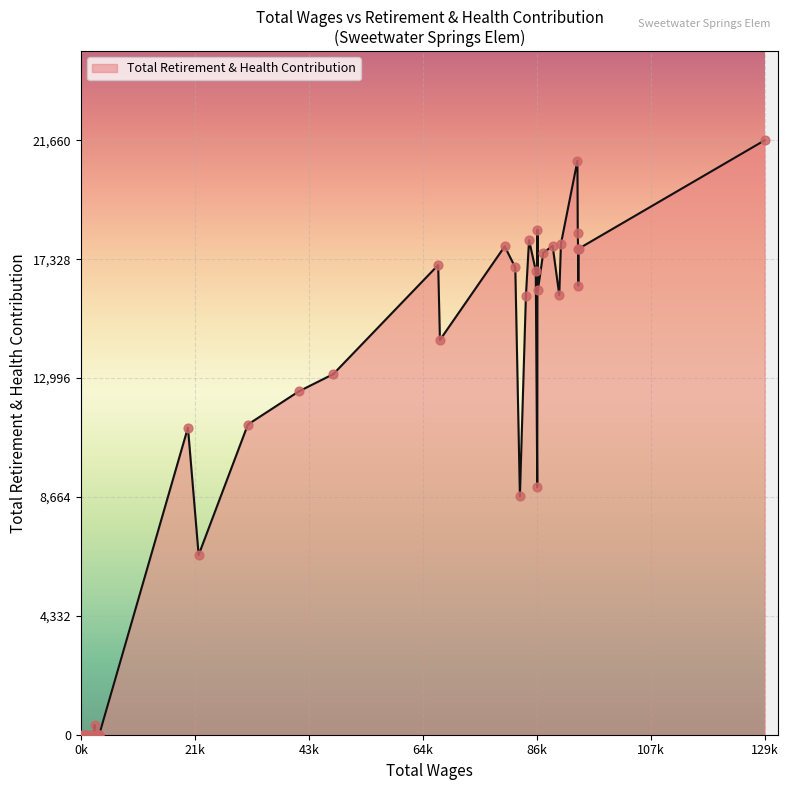

What is the difference between the maximum and minimum values?

21660